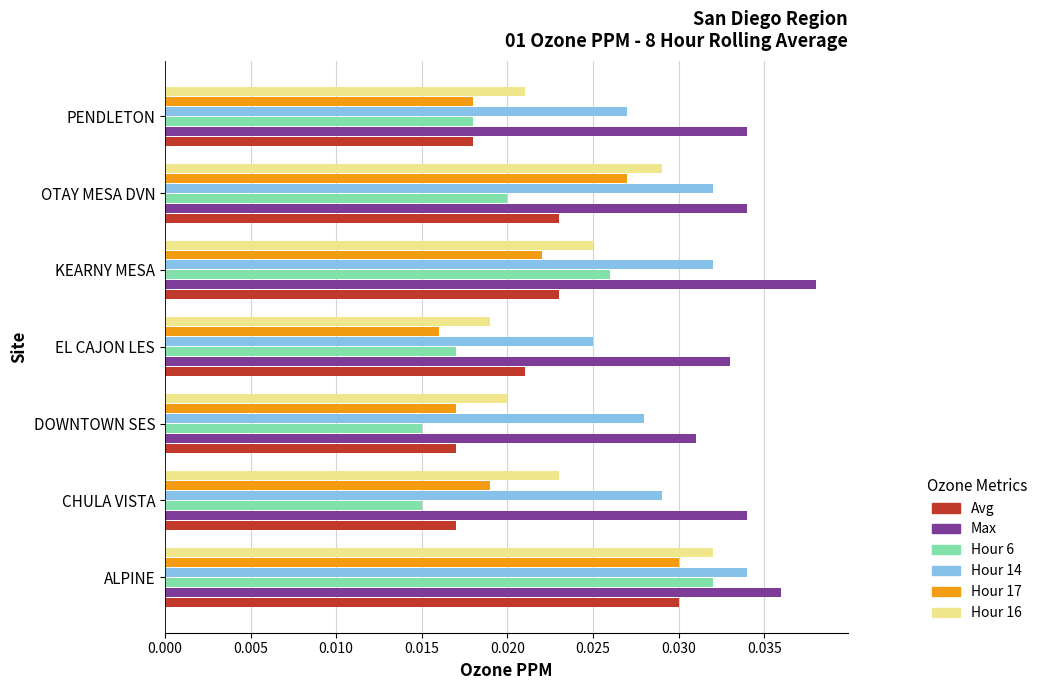

The Max series shows 0.1 at ALPINE. True or false?

False